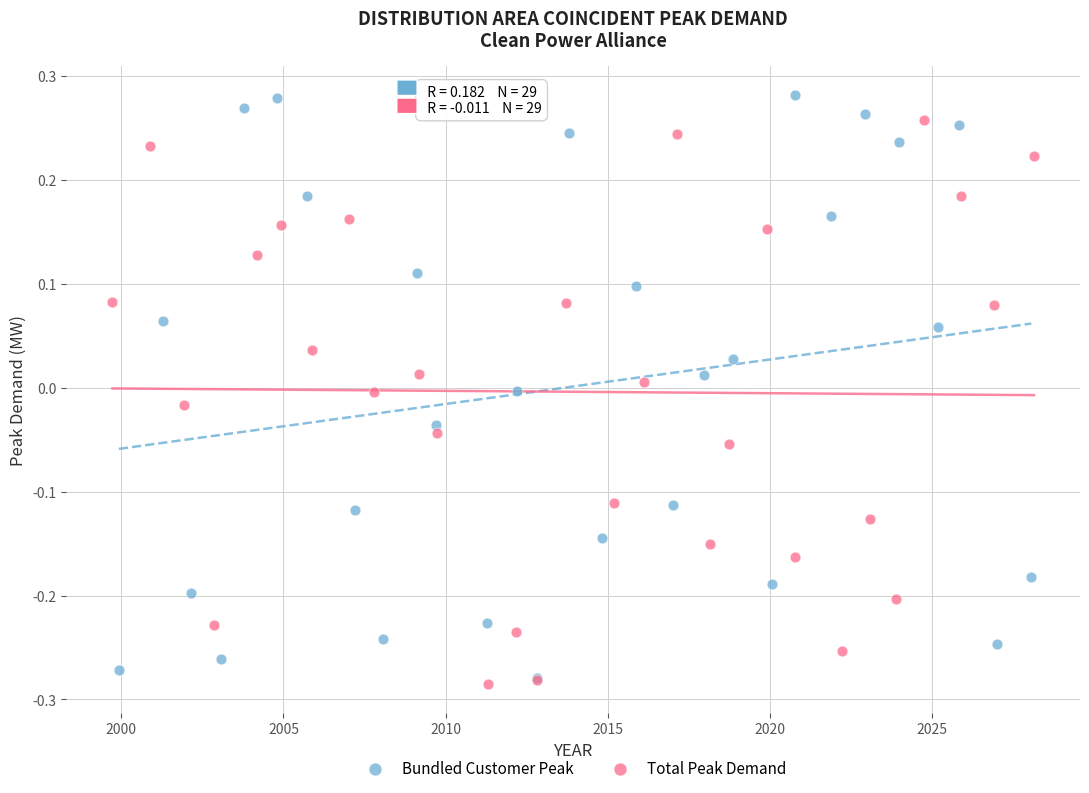

Which series reaches the minimum Y coordinate?

Total Peak Demand